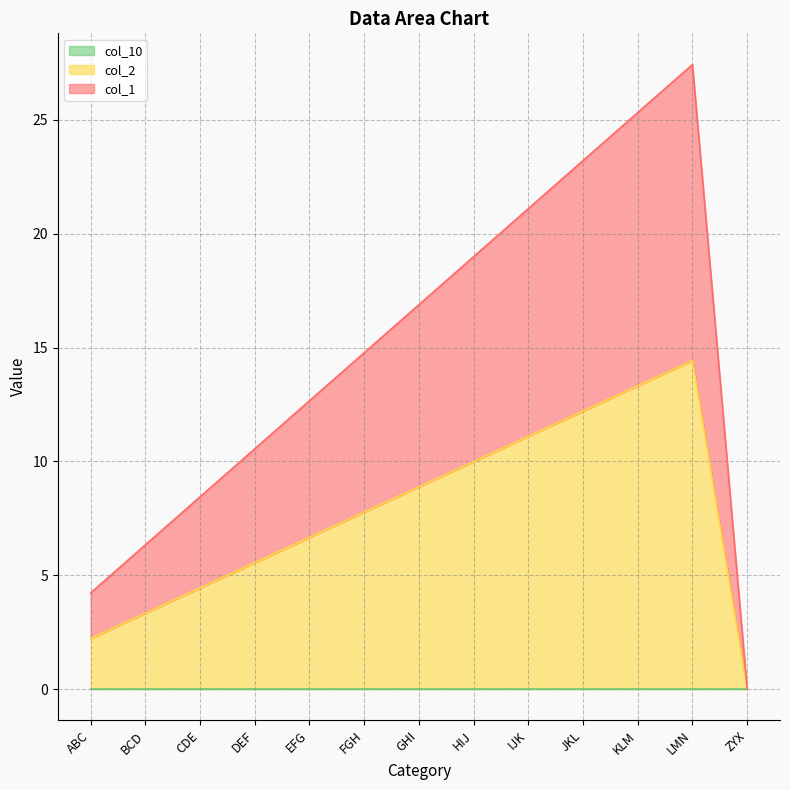

Between FGH and JKL, which series saw the biggest shift?

col_2